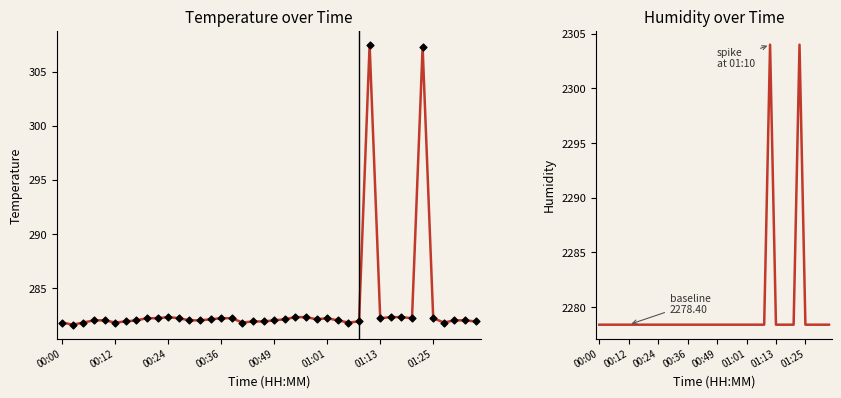

Which series reaches the minimum Y coordinate?

temperature